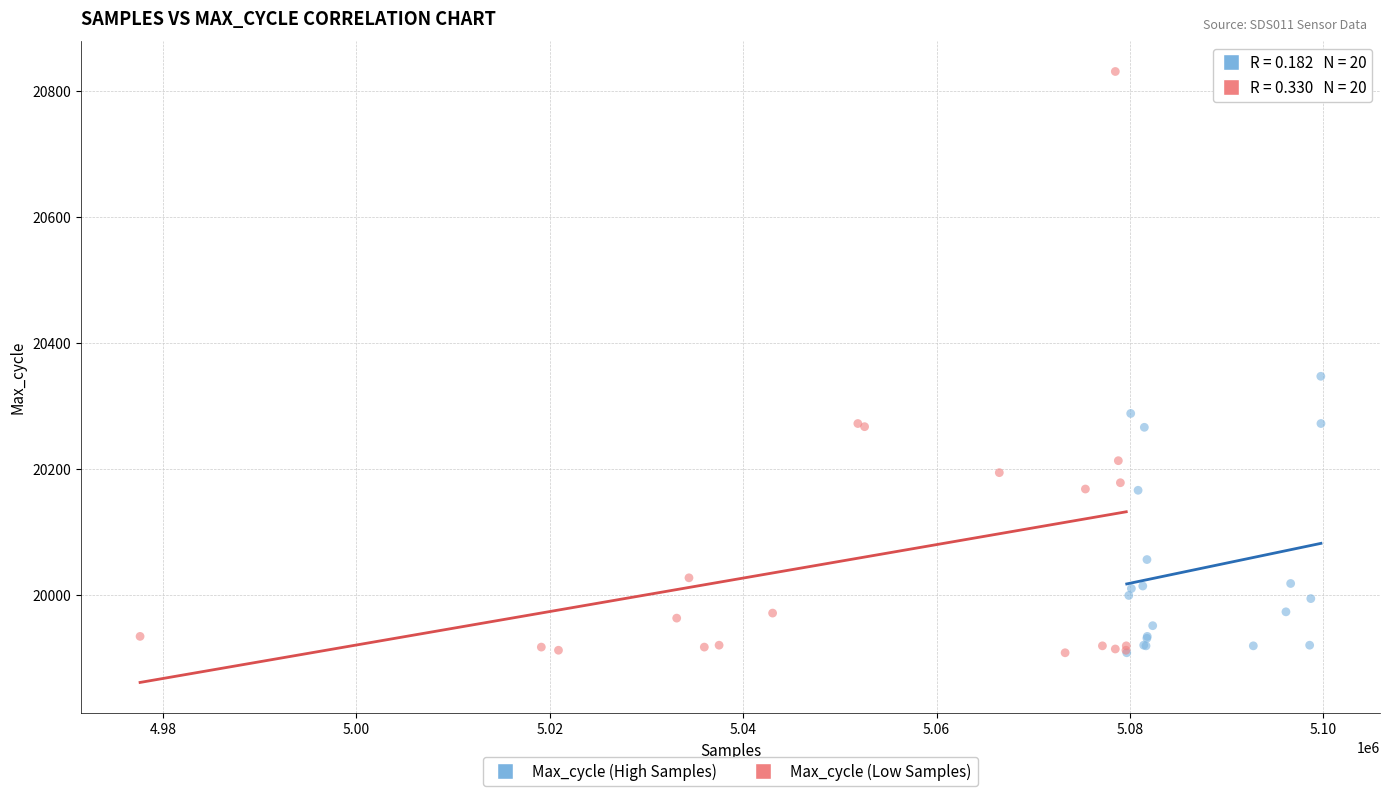

Which series has the widest spread of Y values?

Max_cycle (Low Samples)